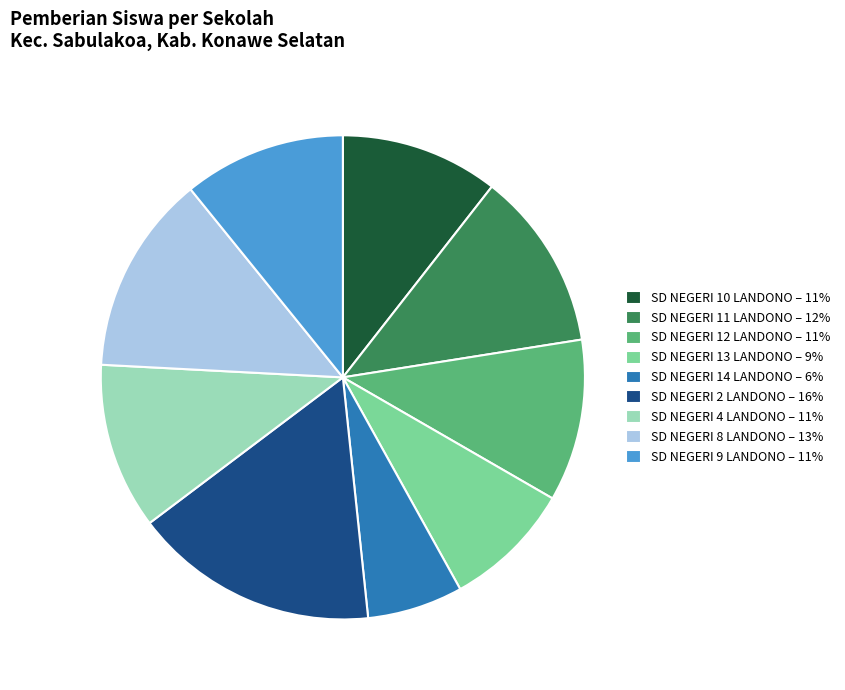

The SD NEGERI 4 LANDONO slice represents 11% of the pie. True or false?

True